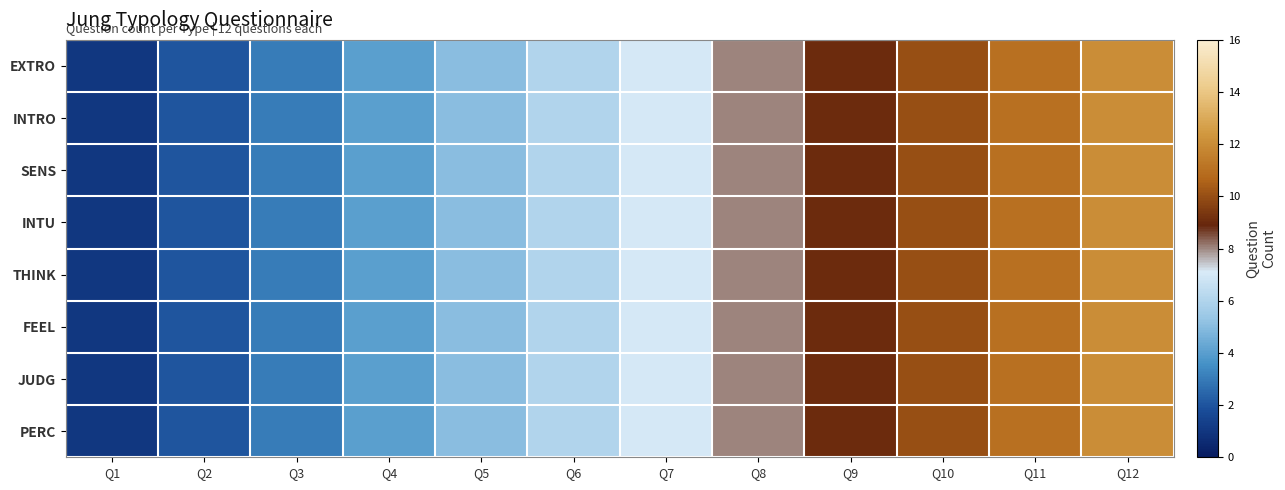

Which has a higher value, Q2 or Q10?

Q10